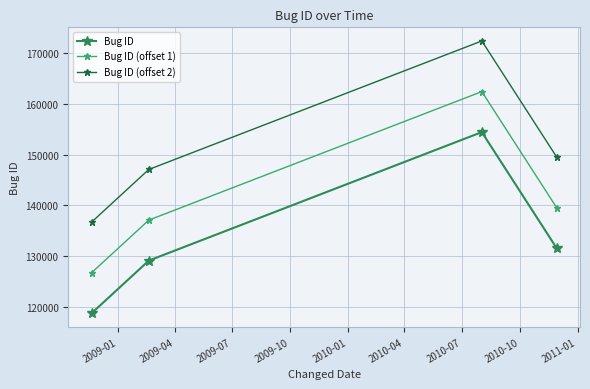

True or false: Bug ID and Bug ID (offset 2) intersect in this chart.

False